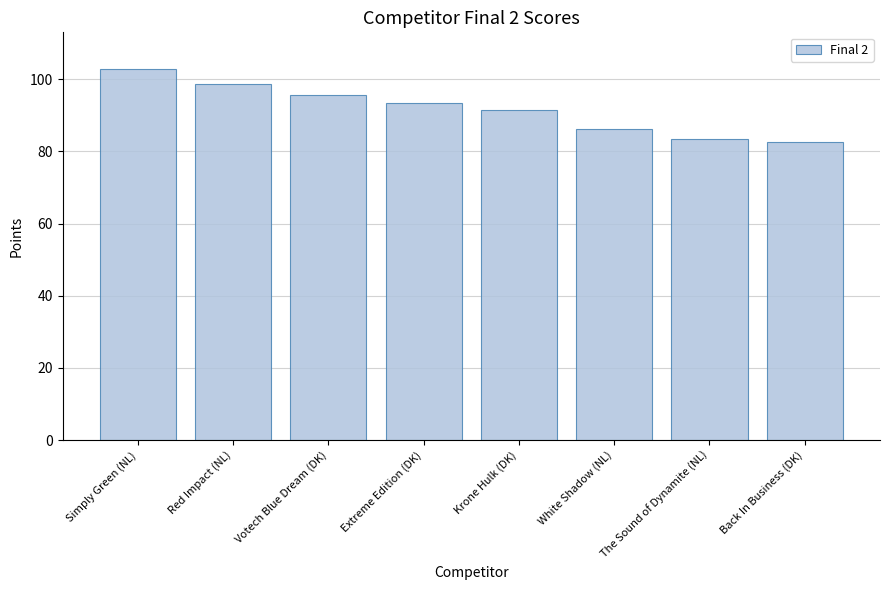

Rank the categories by value from lowest to highest.

Back In Business (DK), The Sound of Dynamite (NL), White Shadow (NL), Krone Hulk (DK), Extreme Edition (DK), Votech Blue Dream (DK), Red Impact (NL), Simply Green (NL)